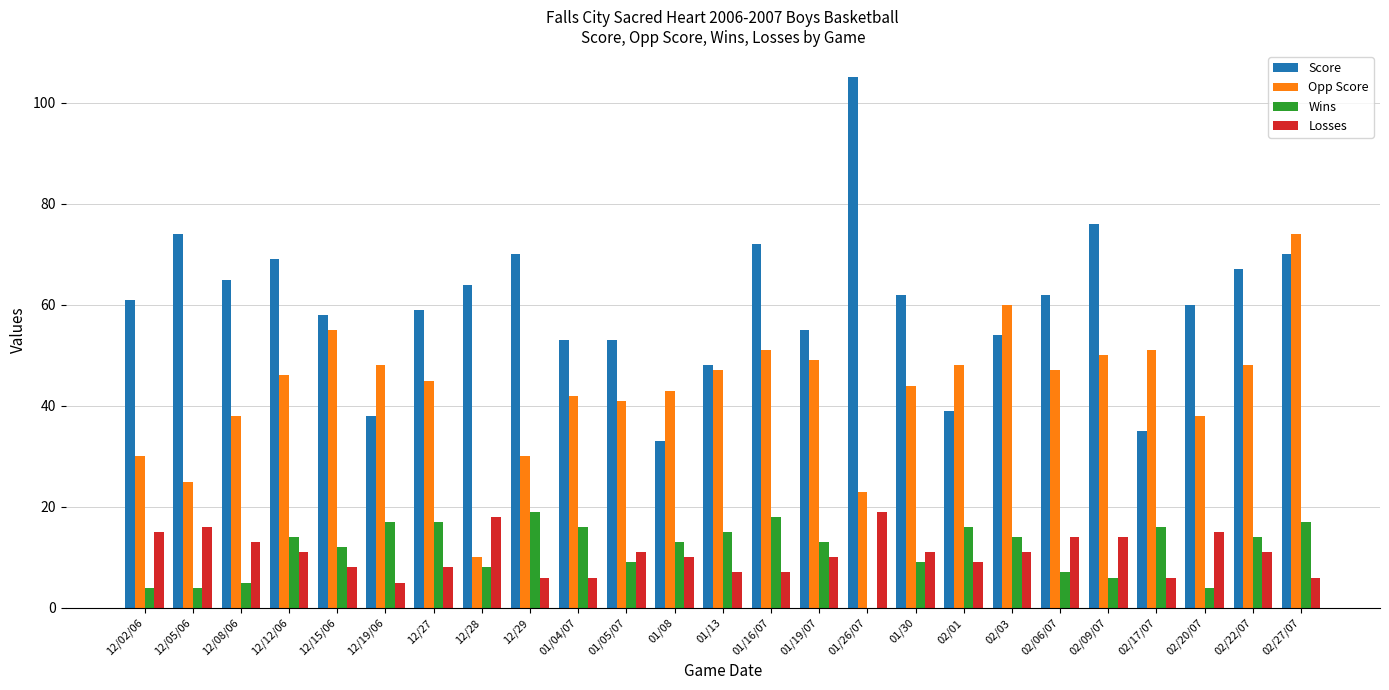

Which series has the largest total across all categories?

Score